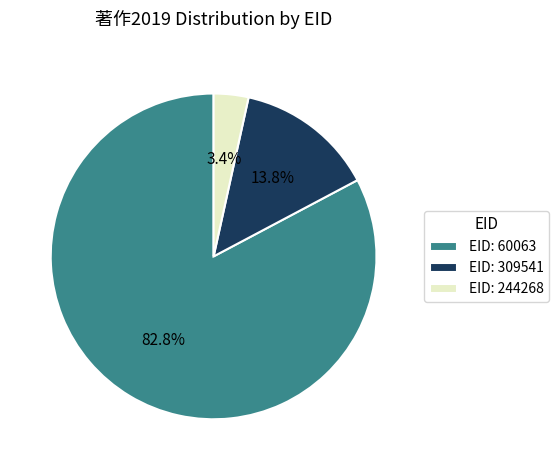

To the nearest percent, what is the average slice percentage?

33%